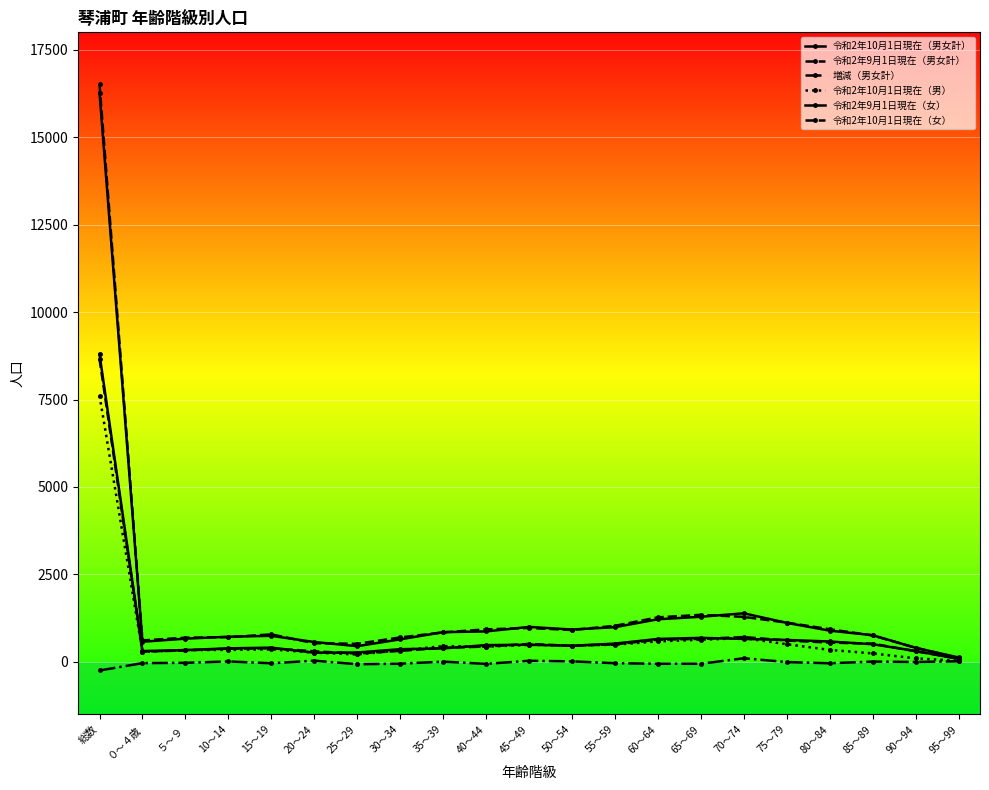

Which series has the largest total across all categories?

令和2年9月1日現在（男女計）